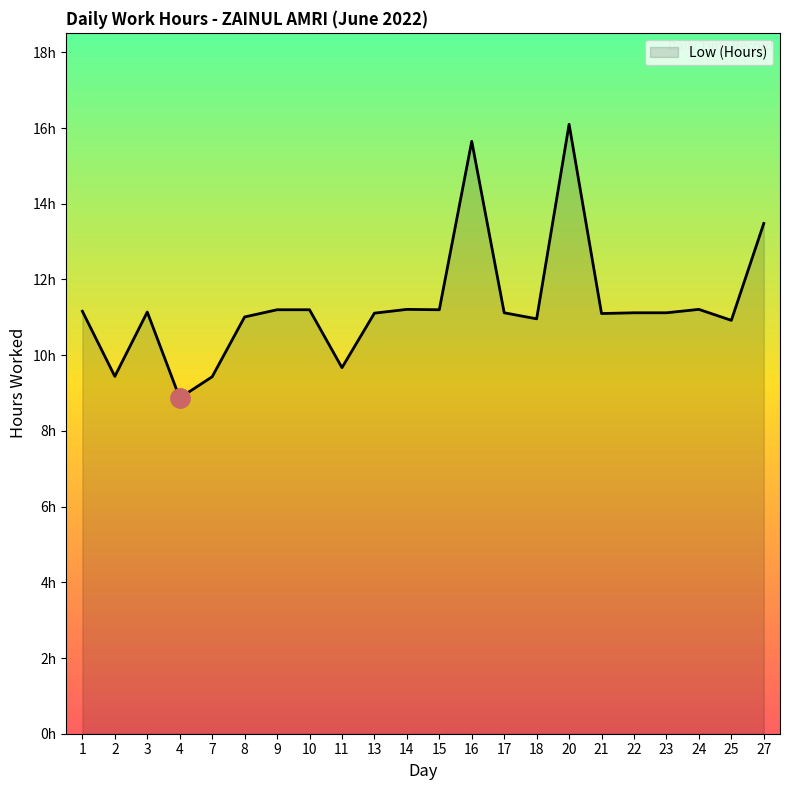

Which category has the lowest value across all series?

4